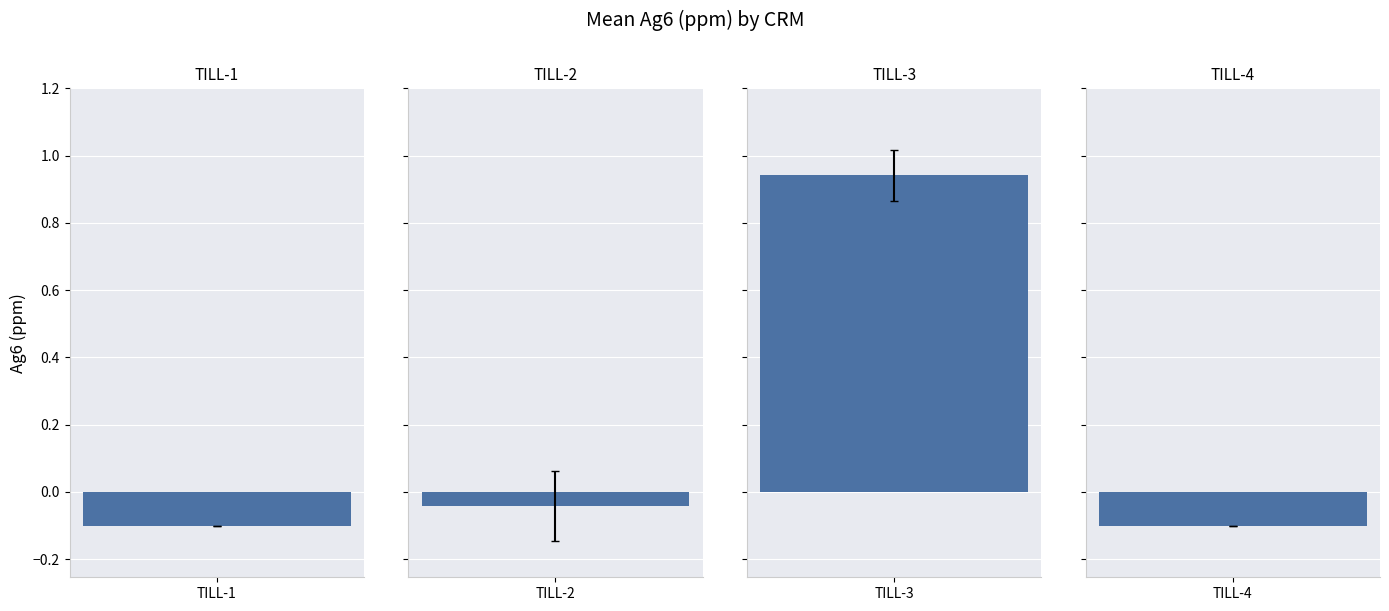

Where is the data nearest to the value 0?

TILL-2